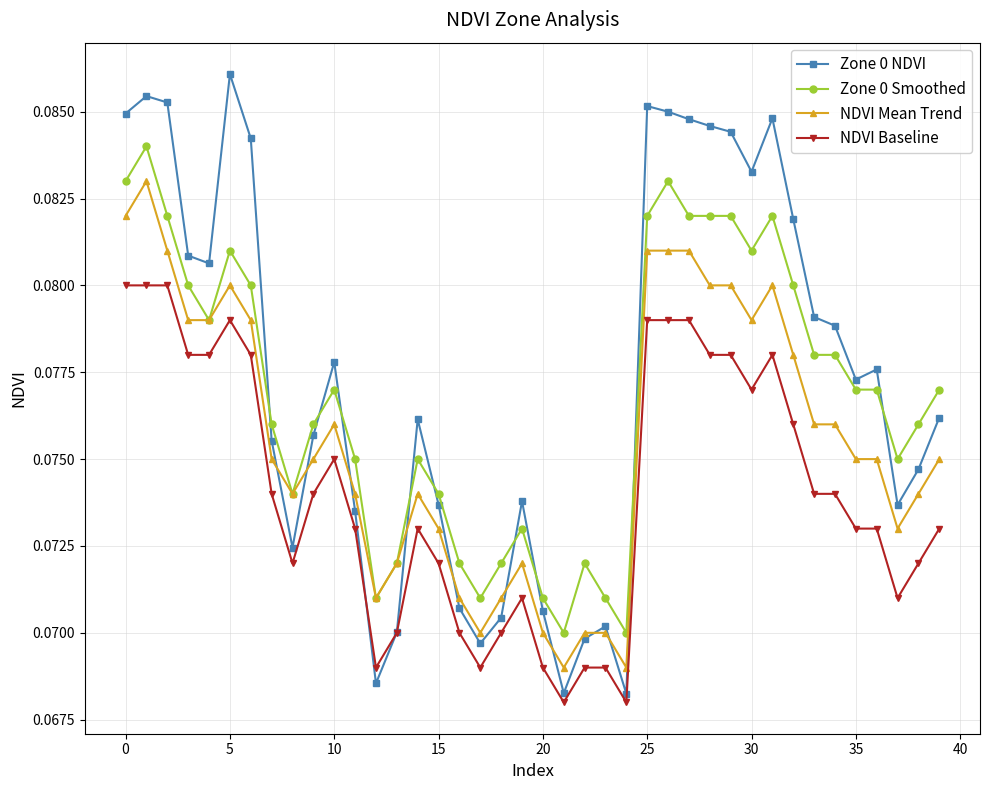

Which series has the largest range (max minus min)?

Zone 0 NDVI